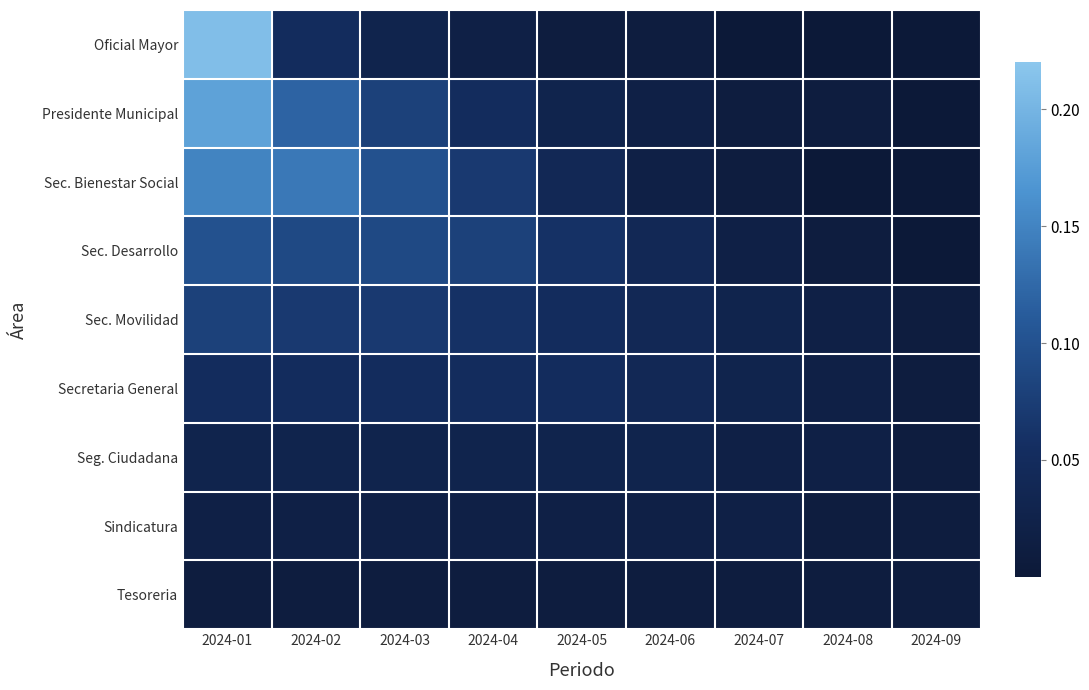

Reading right to left, what are all the values shown in this chart?

Oficial Mayor: 2024-09=0.0	2024-08=0.0	2024-07=0.0	2024-06=0.0	2024-05=0.0	2024-04=0.0	2024-03=0.0	2024-02=0.1	2024-01=0.2
Presidente Municipal: 2024-09=0.0	2024-08=0.0	2024-07=0.0	2024-06=0.0	2024-05=0.0	2024-04=0.1	2024-03=0.1	2024-02=0.1	2024-01=0.2
Sec. Bienestar Social: 2024-09=0.0	2024-08=0.0	2024-07=0.0	2024-06=0.0	2024-05=0.0	2024-04=0.1	2024-03=0.1	2024-02=0.1	2024-01=0.1
Sec. Desarrollo: 2024-09=0.0	2024-08=0.0	2024-07=0.0	2024-06=0.0	2024-05=0.1	2024-04=0.1	2024-03=0.1	2024-02=0.1	2024-01=0.1
Sec. Movilidad: 2024-09=0.0	2024-08=0.0	2024-07=0.0	2024-06=0.0	2024-05=0.1	2024-04=0.1	2024-03=0.1	2024-02=0.1	2024-01=0.1
Secretaria General: 2024-09=0.0	2024-08=0.0	2024-07=0.0	2024-06=0.0	2024-05=0.1	2024-04=0.1	2024-03=0.1	2024-02=0.1	2024-01=0.1
Seg. Ciudadana: 2024-09=0.0	2024-08=0.0	2024-07=0.0	2024-06=0.0	2024-05=0.0	2024-04=0.0	2024-03=0.0	2024-02=0.0	2024-01=0.0
Sindicatura: 2024-09=0.0	2024-08=0.0	2024-07=0.0	2024-06=0.0	2024-05=0.0	2024-04=0.0	2024-03=0.0	2024-02=0.0	2024-01=0.0
Tesoreria: 2024-09=0.0	2024-08=0.0	2024-07=0.0	2024-06=0.0	2024-05=0.0	2024-04=0.0	2024-03=0.0	2024-02=0.0	2024-01=0.0